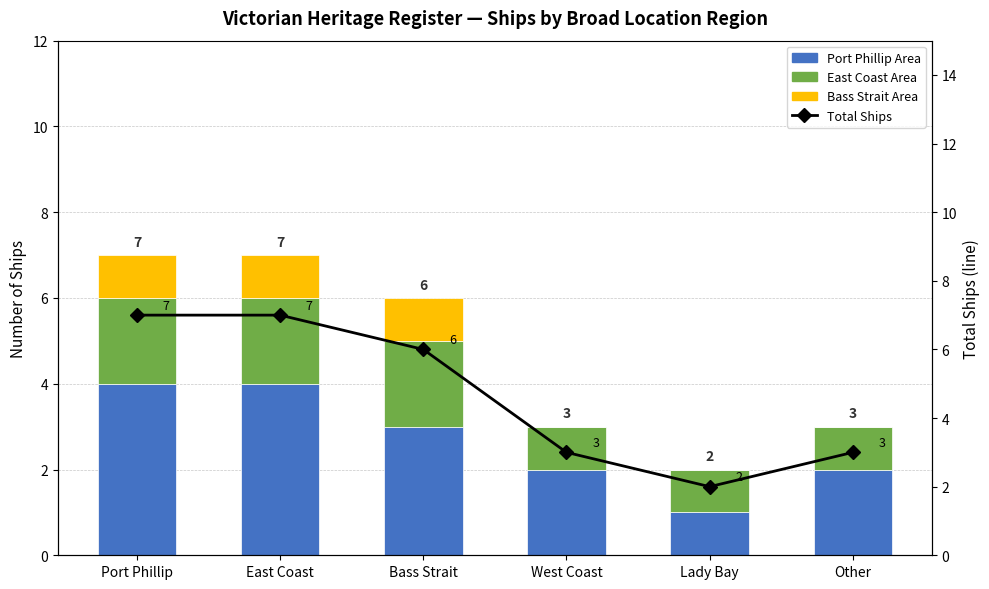

Reading right to left, list all the values displayed in this chart.

Port Phillip Area: 2	1	2	3	4	4
East Coast Area: 1	1	1	2	2	2
Bass Strait Area: 0	0	0	1	1	1
Total Ships: 3	2	3	6	7	7